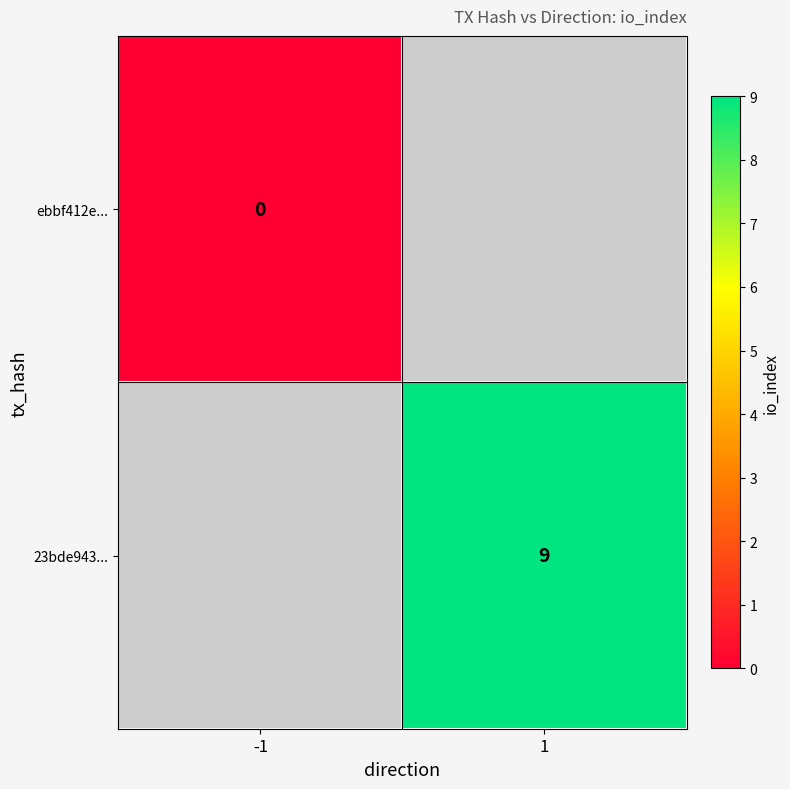

True or false: 23bde943... has a value of 6 at 1.

False